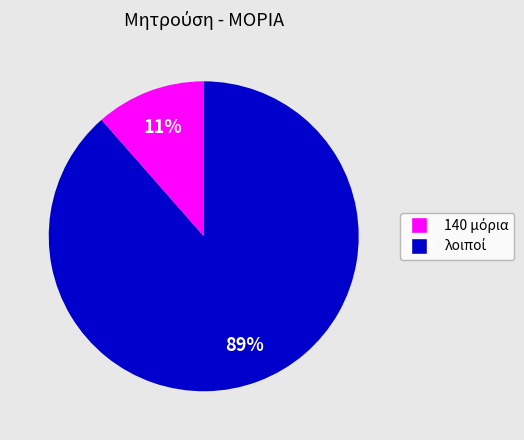

How many segments does this pie chart have?

2